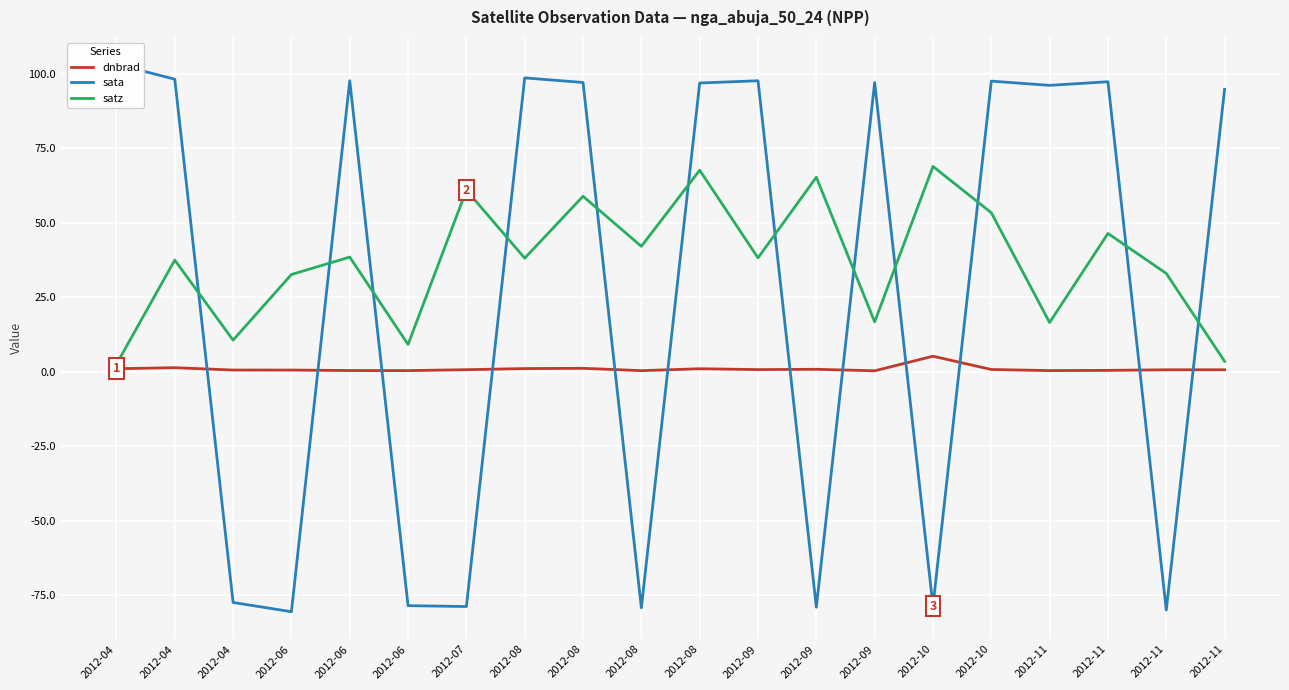

What is the total value across all series at 2012-04?

106.7